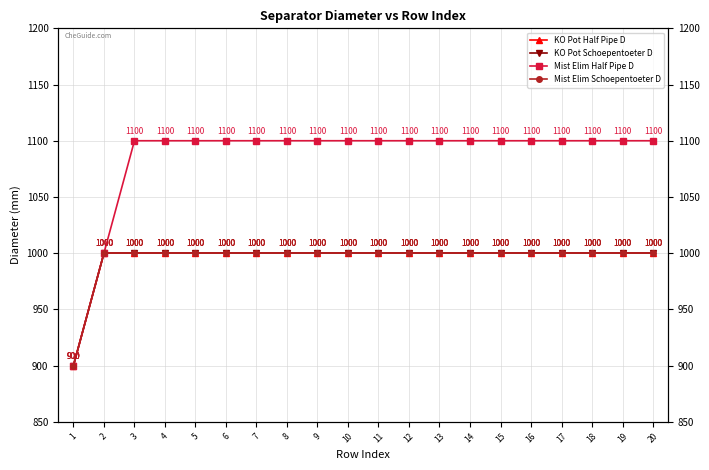

The value of KO Pot Schoepentoeter D at 1 is 1579. True or false?

False